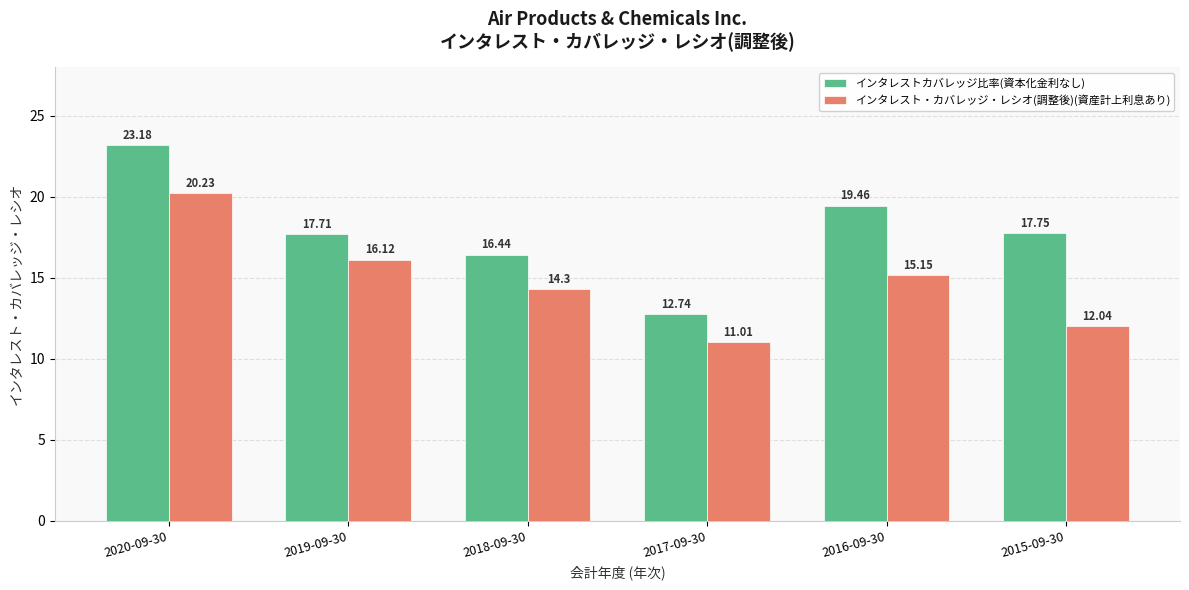

How many groups of bars are there?

6